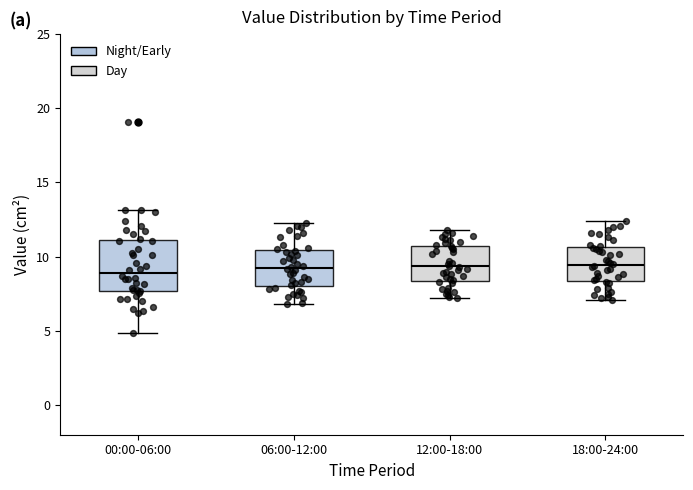

Reading left to right, transcribe this box plot: for each box, give where its median line is, the range the box spans, and where its two whiskers end, as read against the y-axis. The values are not printed on the chart, so give them approximately, as read against the axis.

00:00-06:00: median 9.0, box 7.5 to 11.0, whiskers 5.0 to 13.0
06:00-12:00: median 9.5, box 8.0 to 10.5, whiskers 7.0 to 12.5
12:00-18:00: median 9.5, box 8.5 to 10.5, whiskers 7.0 to 12.0
18:00-24:00: median 9.5, box 8.5 to 10.5, whiskers 7.0 to 12.5